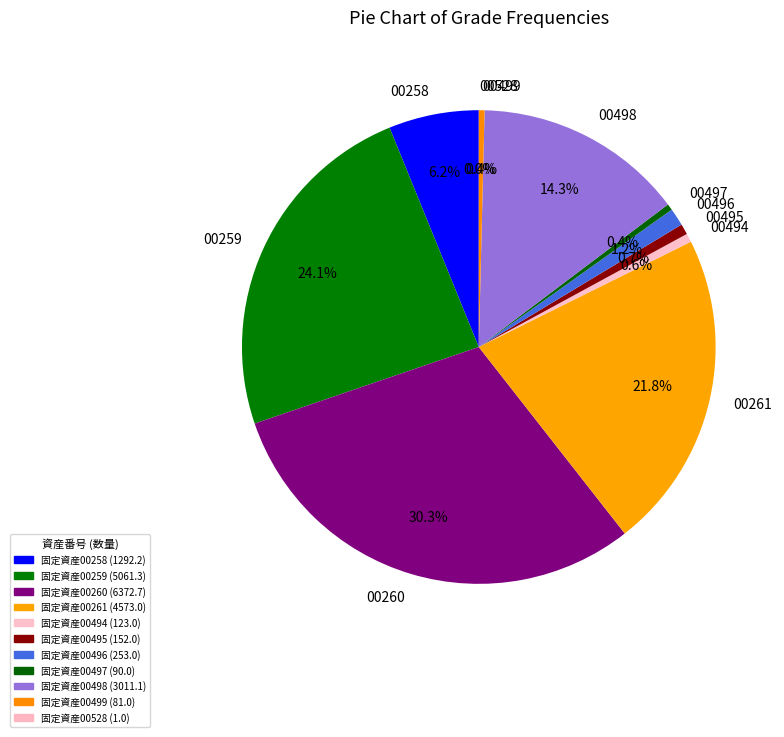

Which slice is the largest?

00260